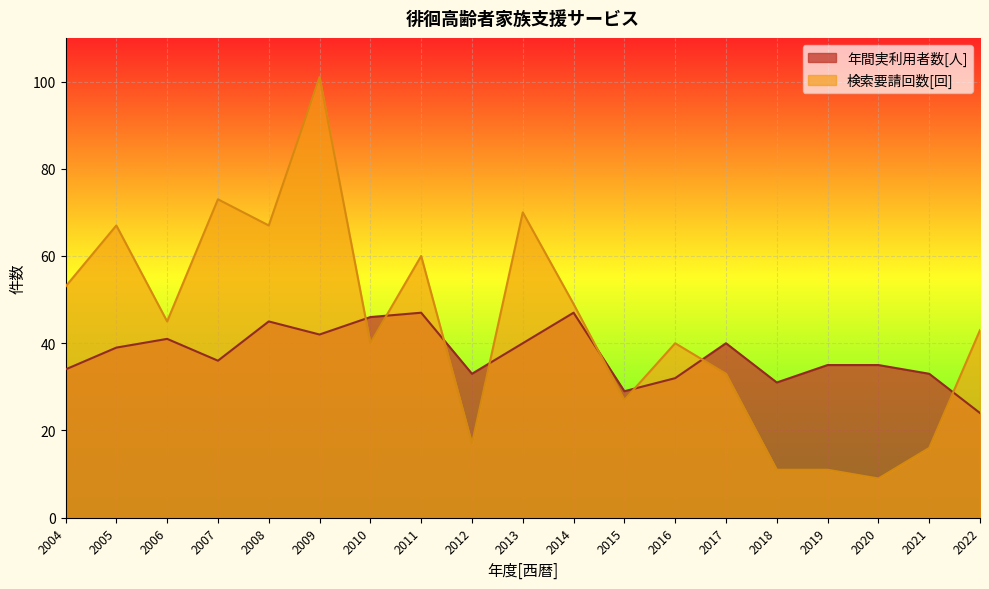

What is the difference between the 年間実利用者数[人] values at 2008 and 2021?

12